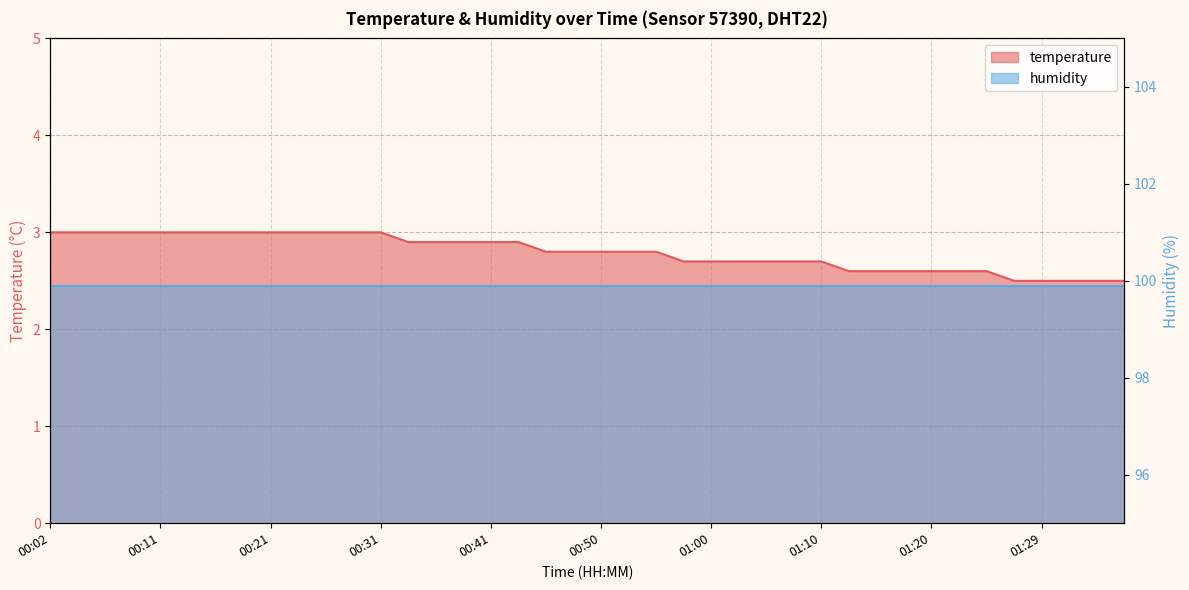

Is it true that the value at 00:36 is 2.9?

True